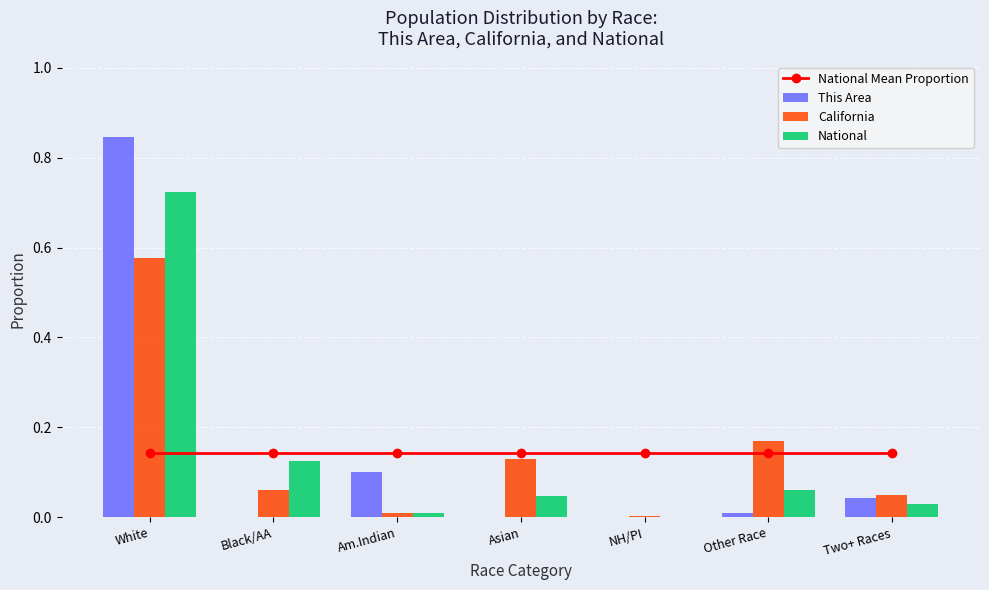

What is the value of the National Mean Proportion bar at the 7th from the left?

0.1